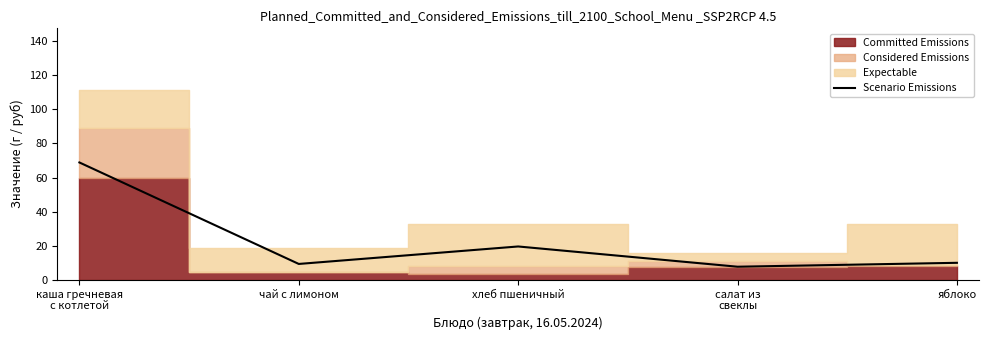

Approximately how many times larger is the value at чай с лимоном compared to каша гречневая
с котлетой?

0.1